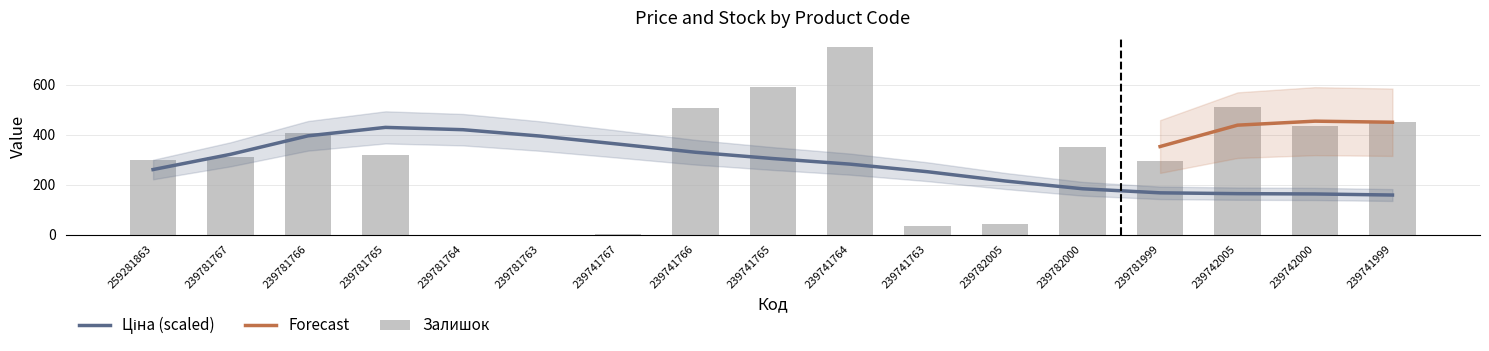

Are the bars horizontal?

No